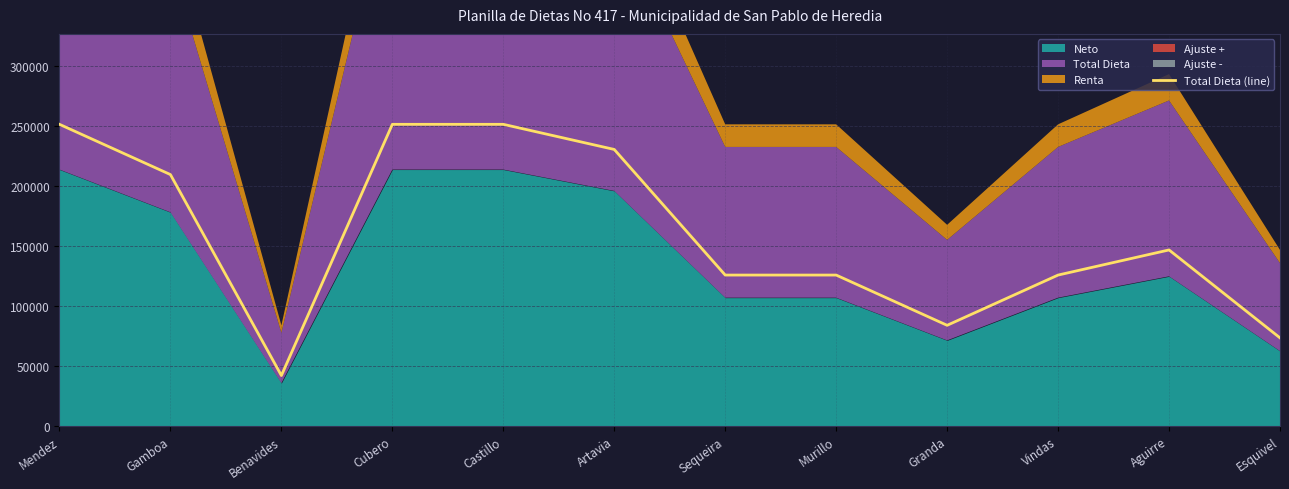

What is the sum of the values at Esquivel and Castillo?

325004